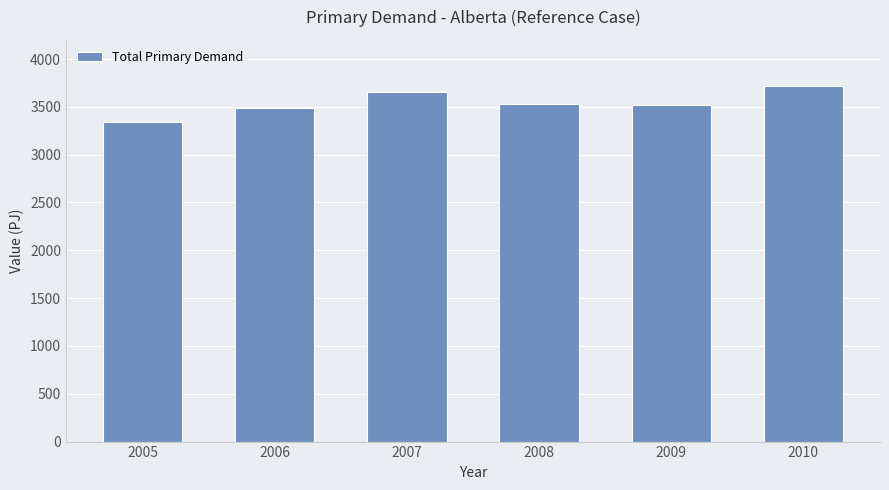

Is it true that the value at 2006 is 6125.5?

False